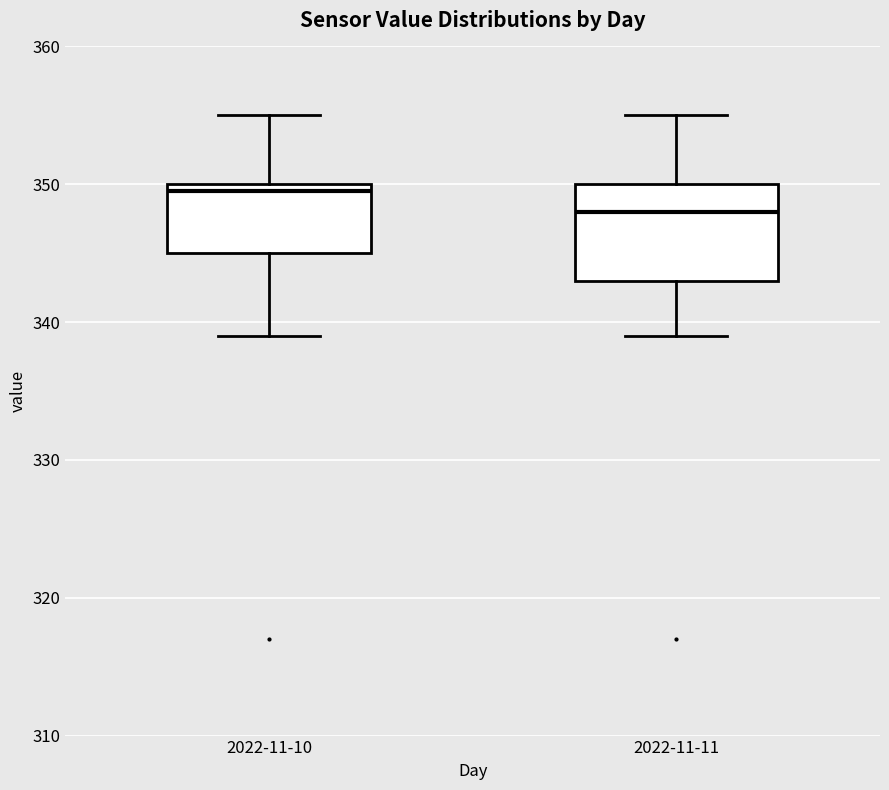

Where is the lower edge of the box for 2022-11-11 on the y-axis? The values are not printed on the chart, so give them approximately, as read against the axis.

343